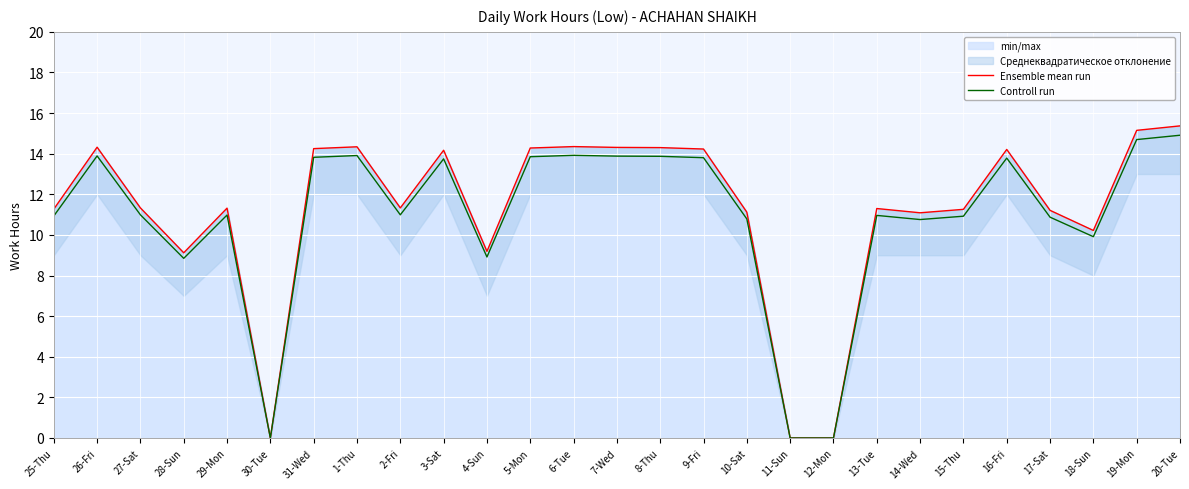

True or false: Ensemble mean run and Controll run cross at least once.

False